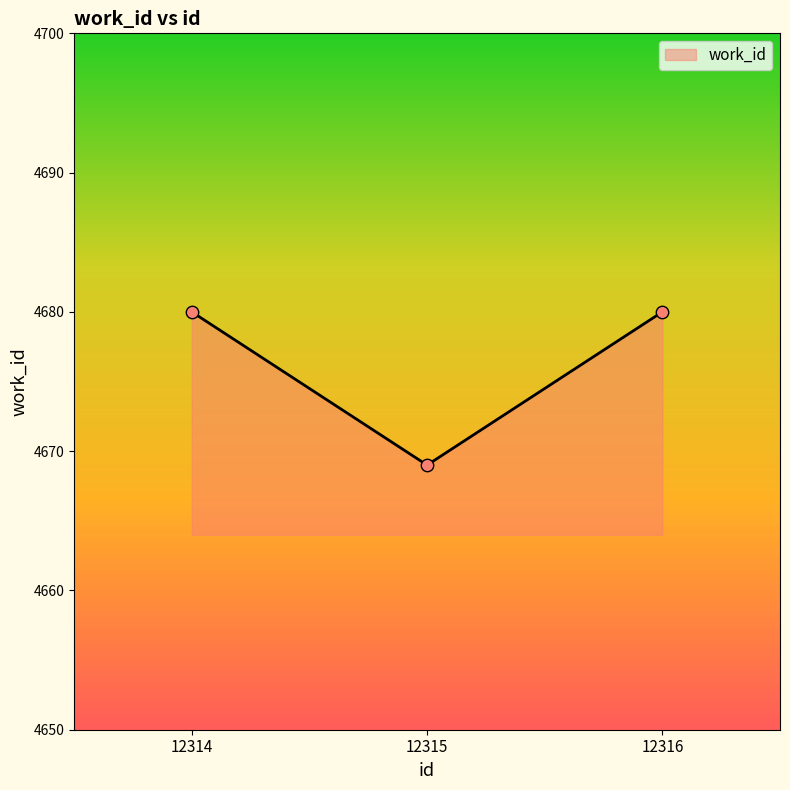

What is the change in value from 12314 to 12315?

-11